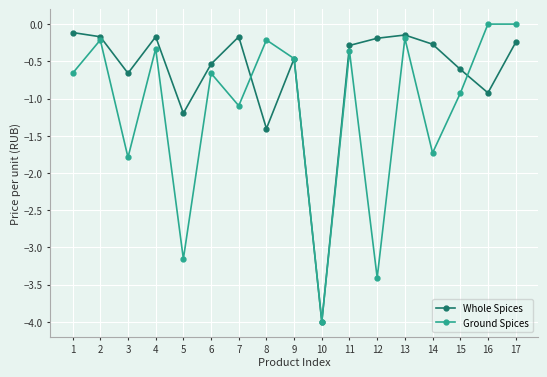

Does the chart display data point markers on the line(s)?

Yes